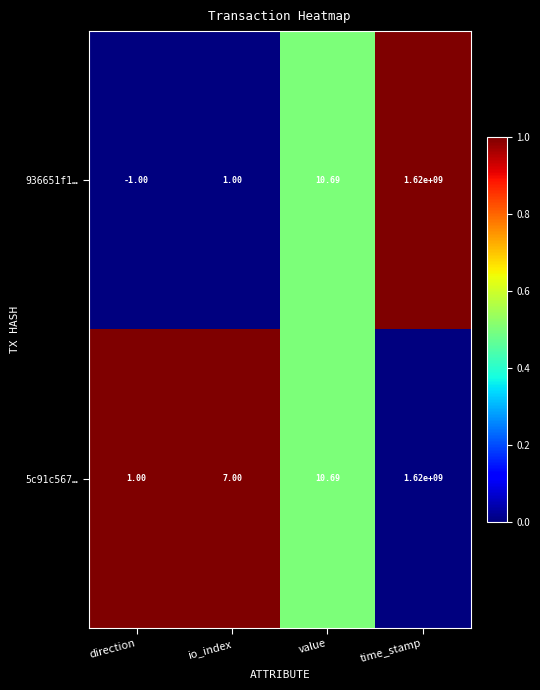

At which label is 5c91c567… closest to 810000000?

value